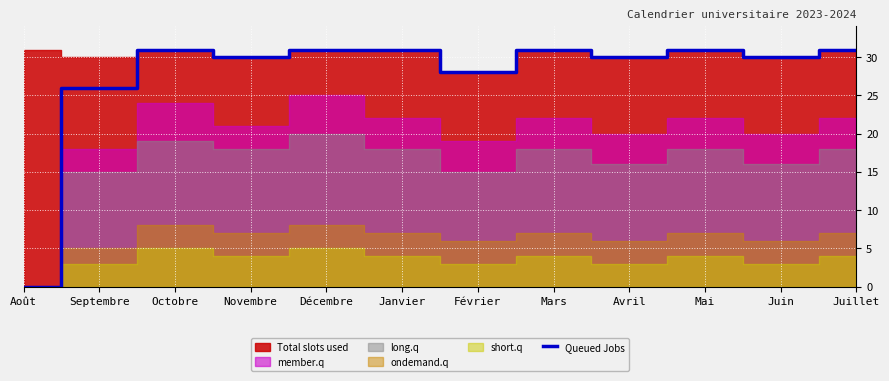

What is the change in value from Octobre to Avril?

-1